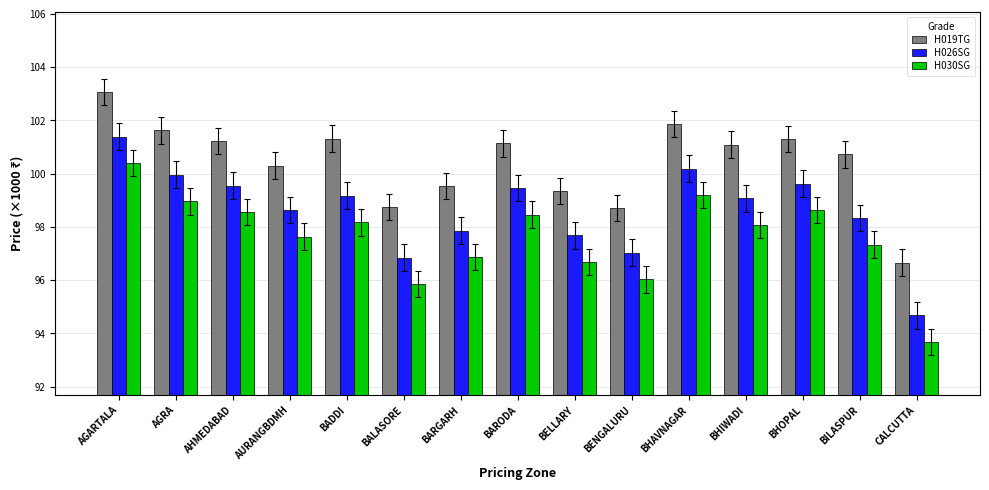

At which category is the sum across all series the highest?

AGARTALA